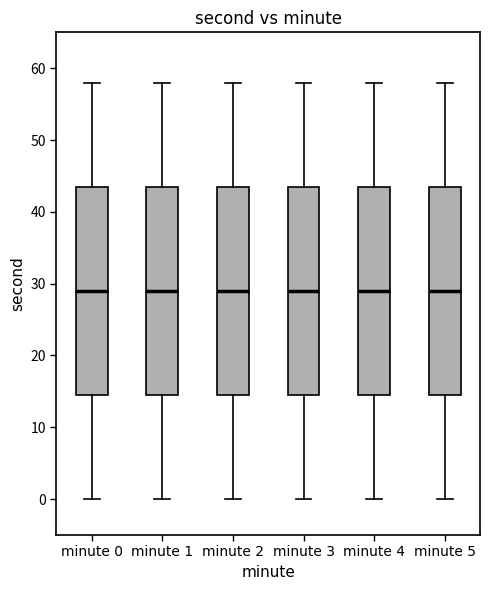

Reading left to right, transcribe this box plot: for each box, give where its median line is, the range the box spans, and where its two whiskers end, as read against the y-axis. The values are not printed on the chart, so give them approximately, as read against the axis.

minute 0: median 29, box 15 to 44, whiskers 0 to 58
minute 1: median 29, box 15 to 44, whiskers 0 to 58
minute 2: median 29, box 15 to 44, whiskers 0 to 58
minute 3: median 29, box 15 to 44, whiskers 0 to 58
minute 4: median 29, box 15 to 44, whiskers 0 to 58
minute 5: median 29, box 15 to 44, whiskers 0 to 58